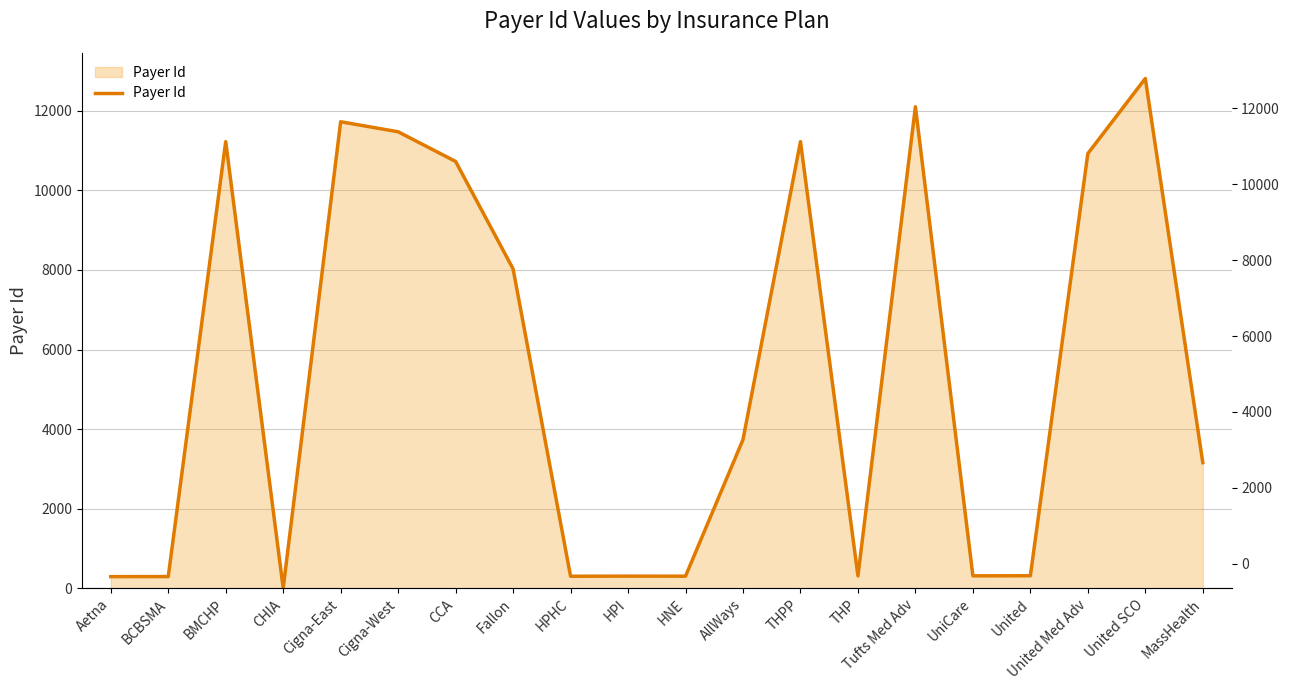

What is the average value?

5478